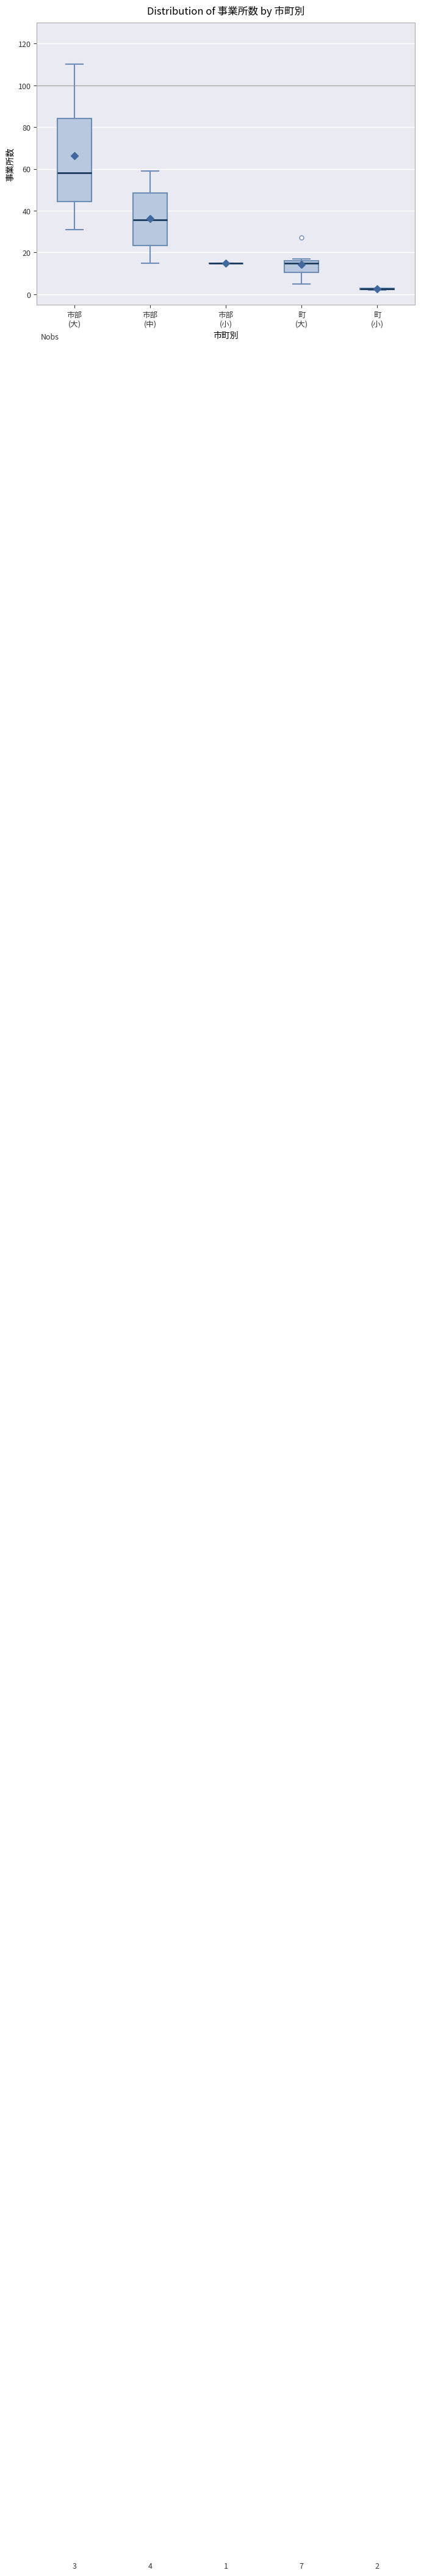

Comparing the boxes themselves (not the whiskers), which one is the tallest?

市部 (大)